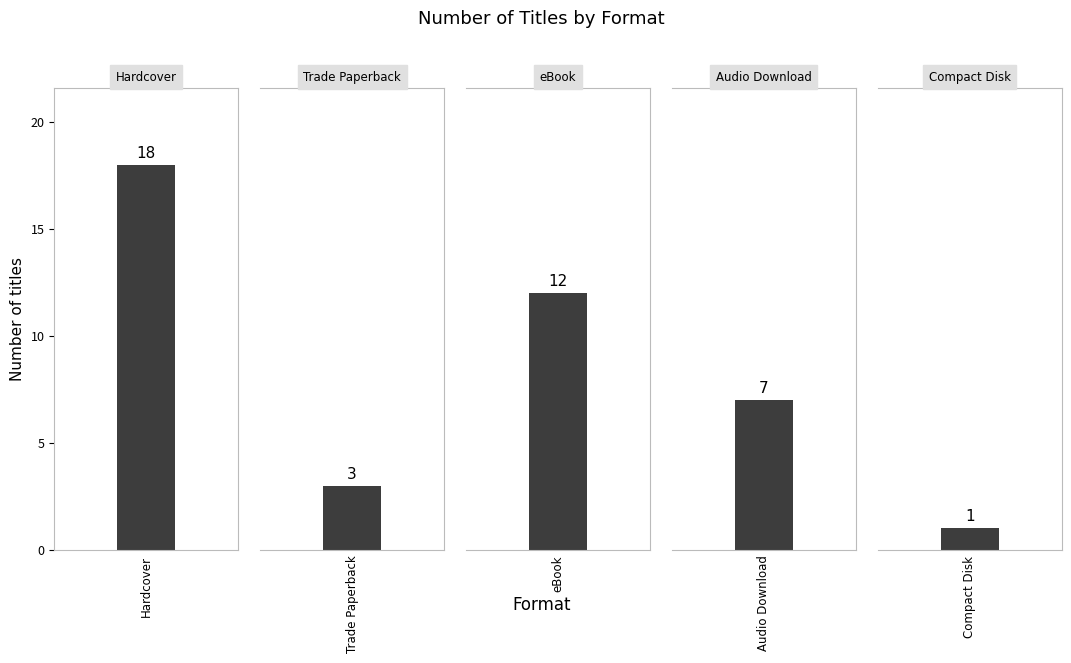

What is the maximum value shown in the chart?

18